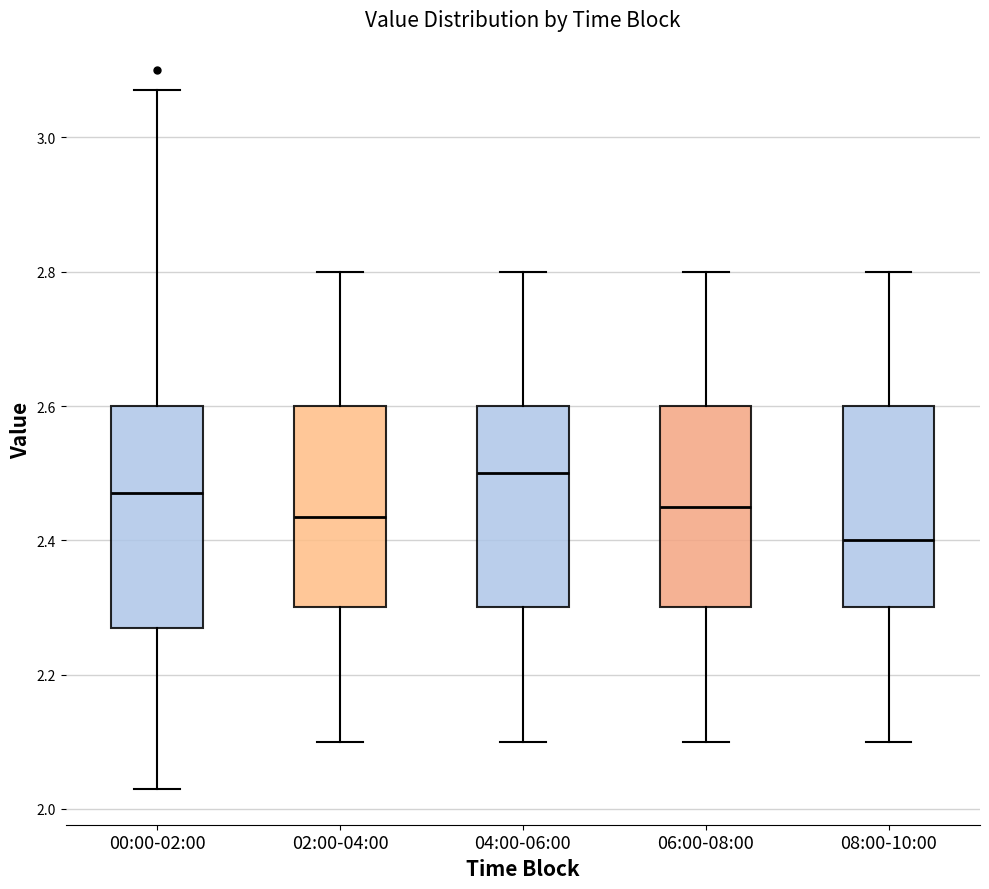

Reading left to right, read every box against the y-axis: the position of its median line, the range the box covers, and the ends of its whiskers. The values are not printed on the chart, so give them approximately, as read against the axis.

00:00-02:00: median 2.48, box 2.28 to 2.60, whiskers 2.04 to 3.08
02:00-04:00: median 2.44, box 2.30 to 2.60, whiskers 2.10 to 2.80
04:00-06:00: median 2.50, box 2.30 to 2.60, whiskers 2.10 to 2.80
06:00-08:00: median 2.46, box 2.30 to 2.60, whiskers 2.10 to 2.80
08:00-10:00: median 2.40, box 2.30 to 2.60, whiskers 2.10 to 2.80